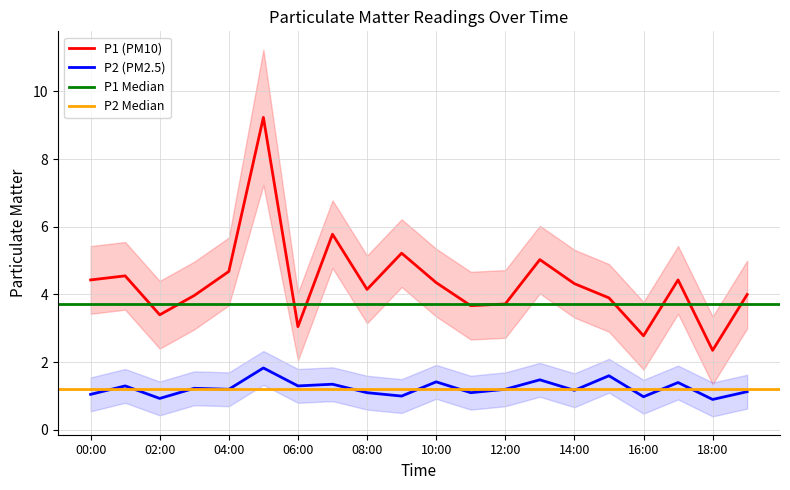

At which label does P1 first exceed 4?

00:00